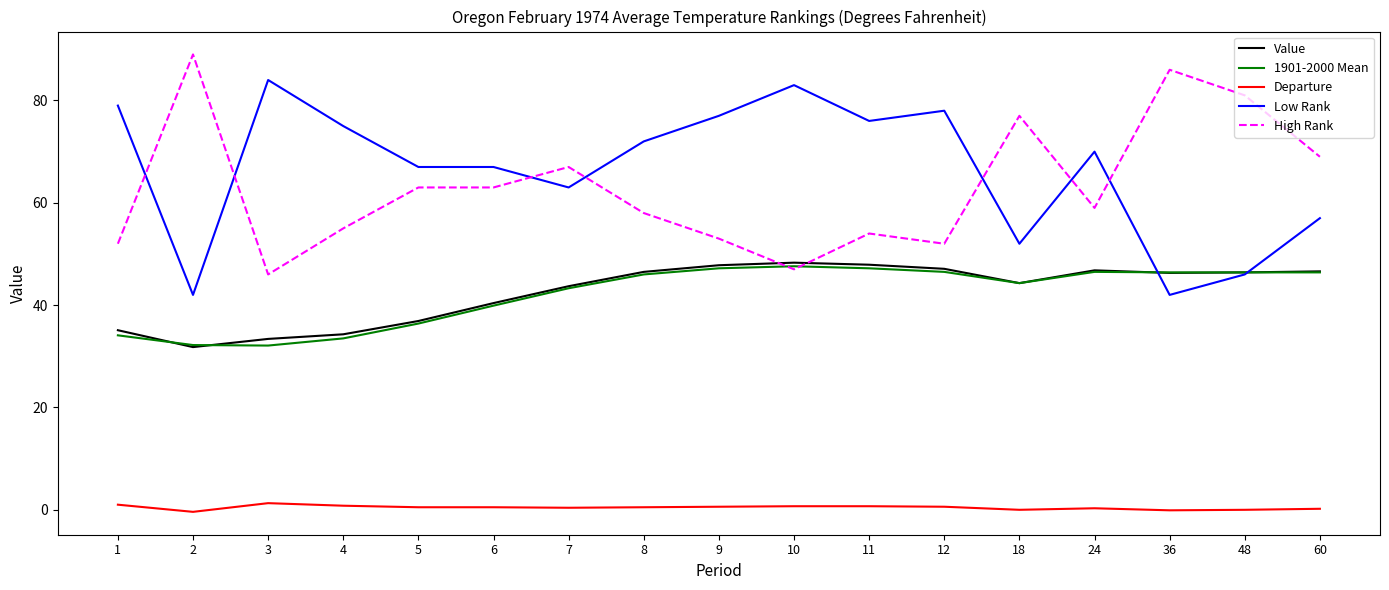

How many lines are shown in the chart?

5